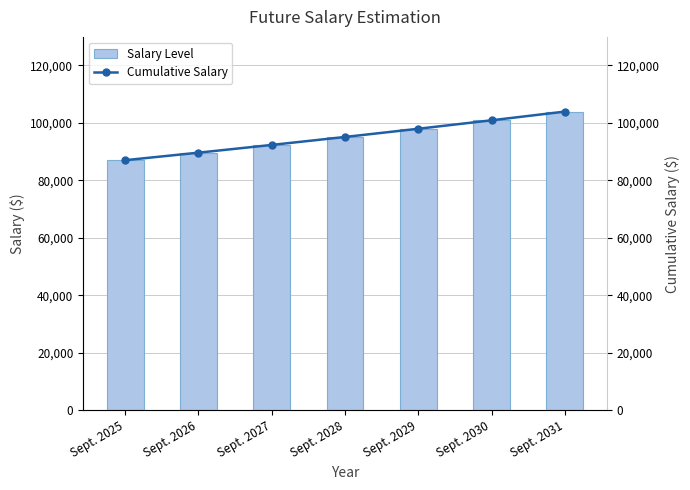

The Cumulative Salary series shows 148077 at Sept. 2026. True or false?

False